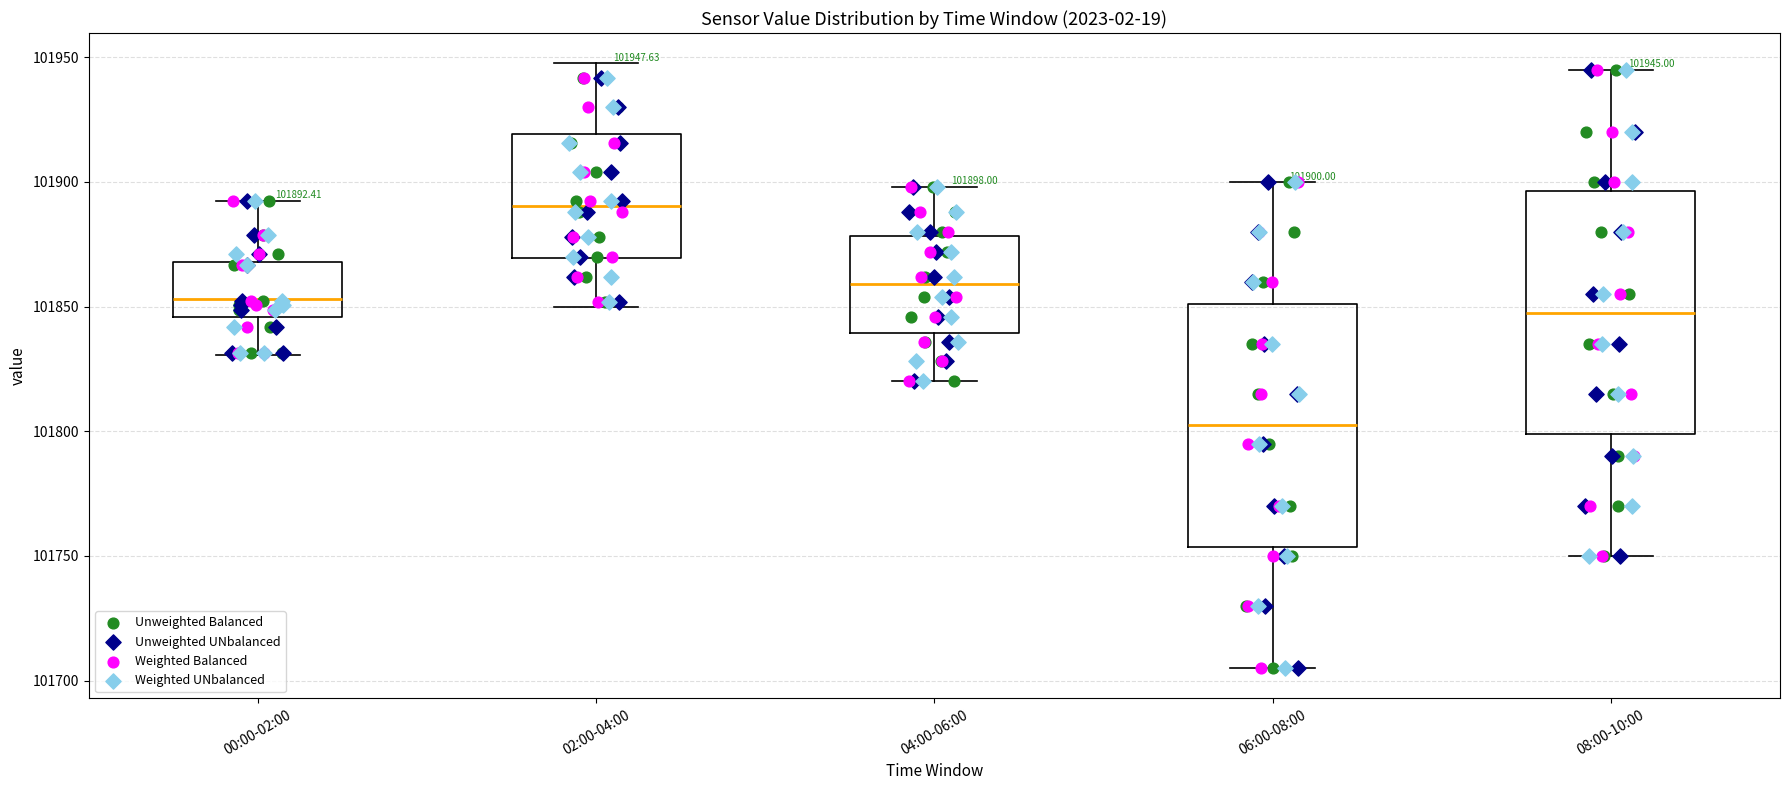

Which box has the highest median line?

02:00-04:00